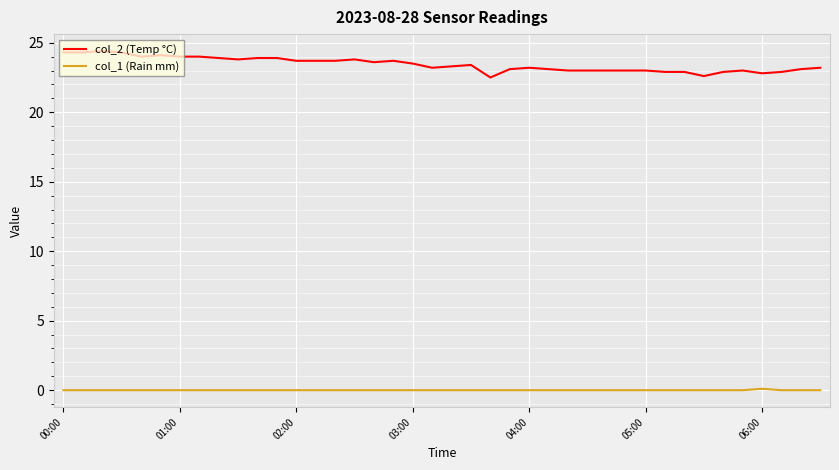

Which series has the widest spread of values?

col_2 (Temp °C)